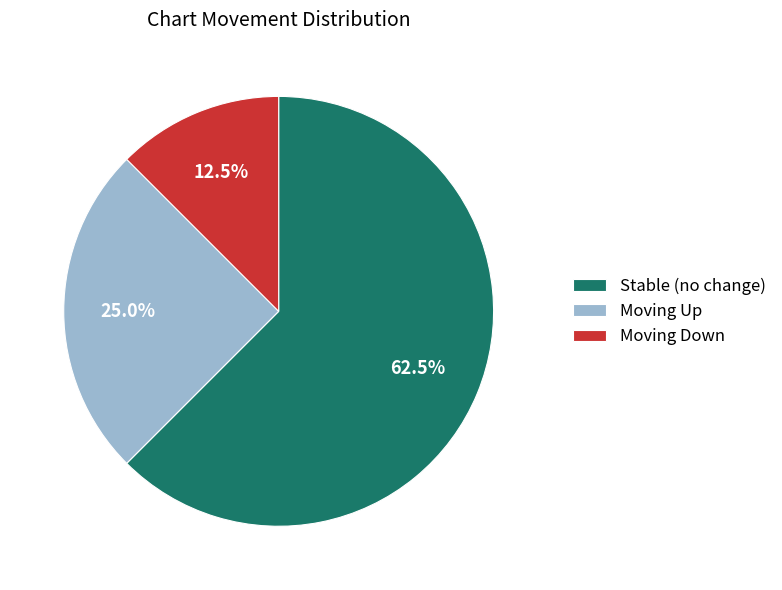

Which has a higher value, Moving Down or Moving Up?

Moving Up